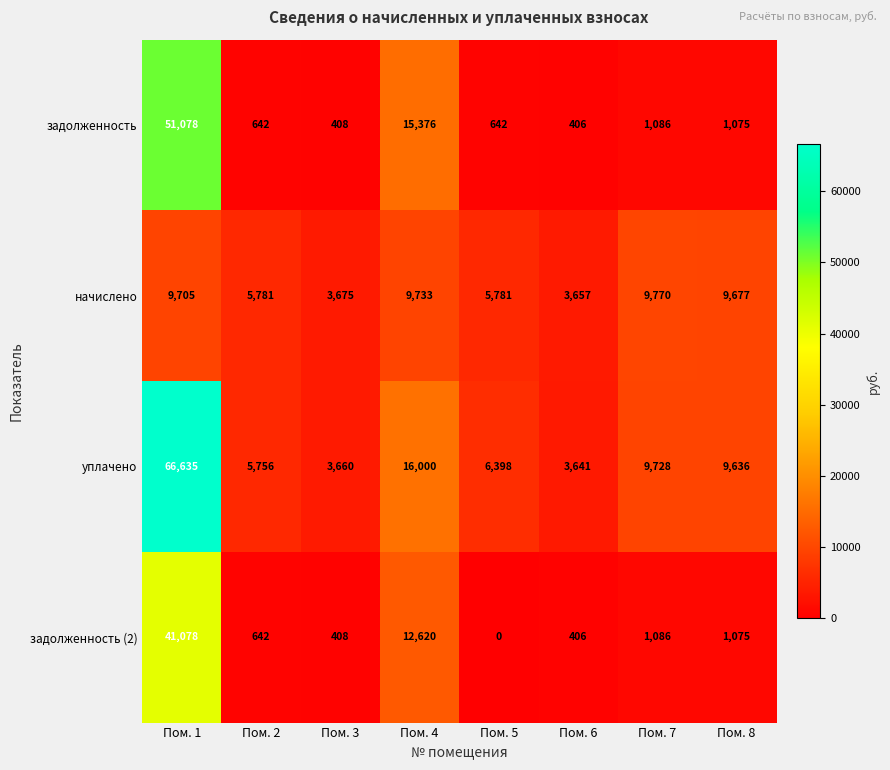

Which series has the largest range (max minus min)?

уплачено